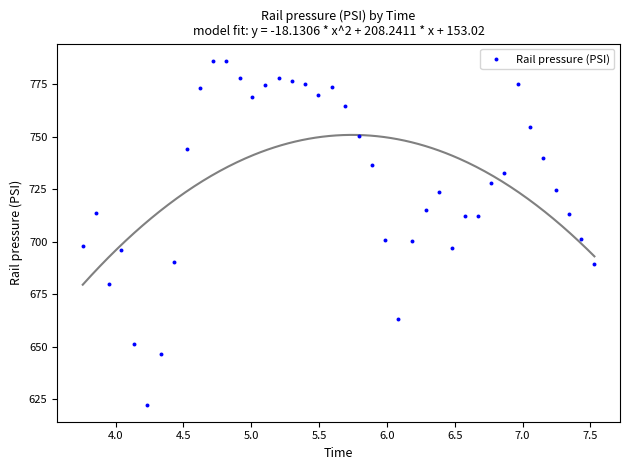

What is the range of Y values (max minus min)?

163.9